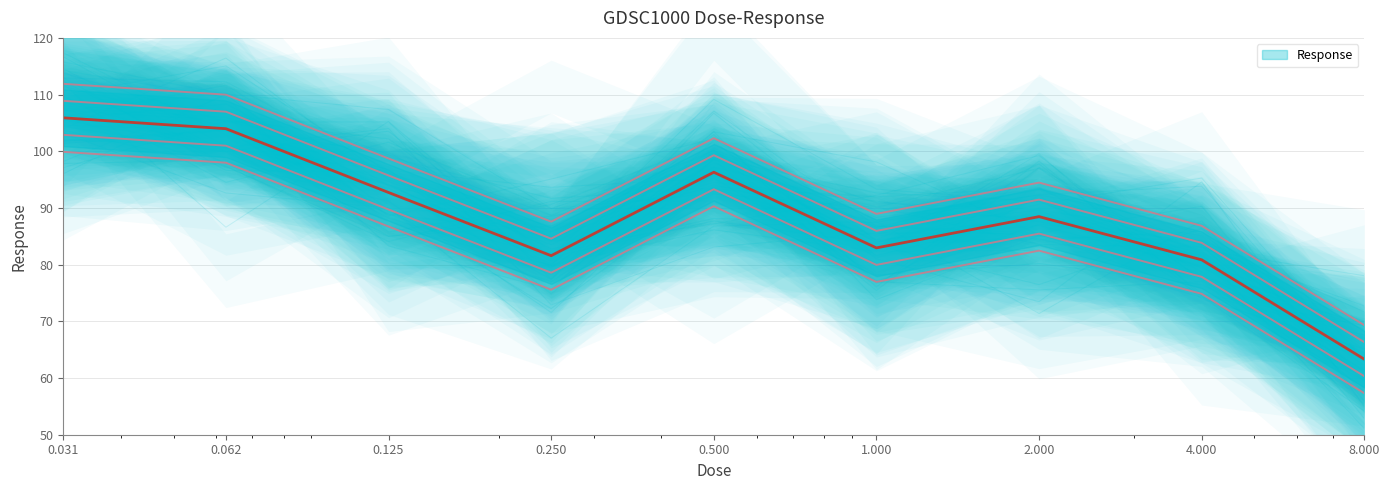

Does the chart have visible grid lines?

Yes